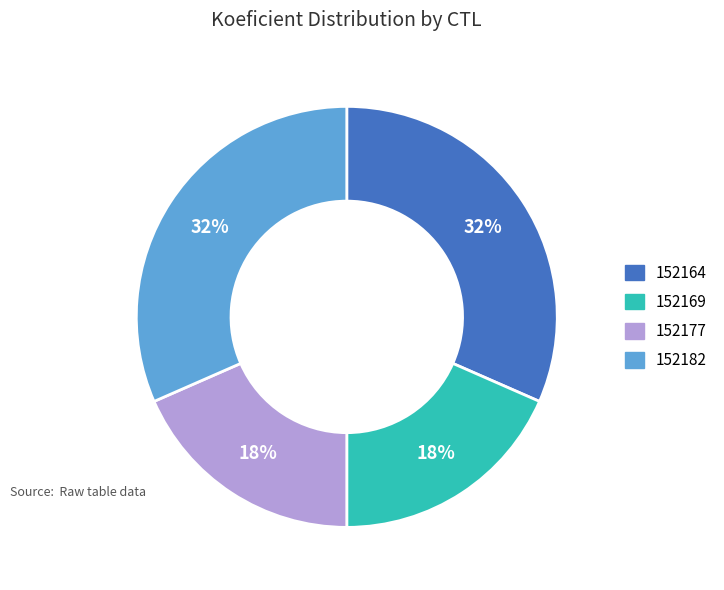

To the nearest percent, what is the average slice percentage?

25%